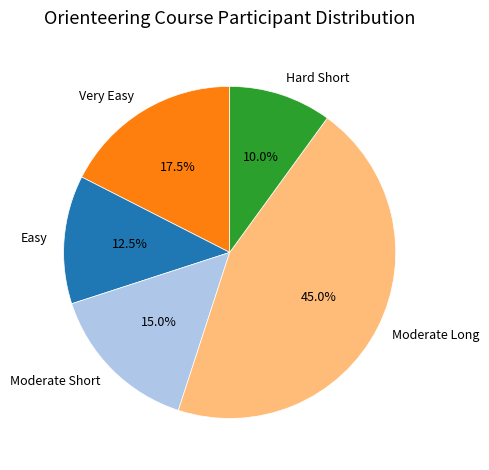

To the nearest percent, what is the difference between the largest and smallest slice percentages?

35%